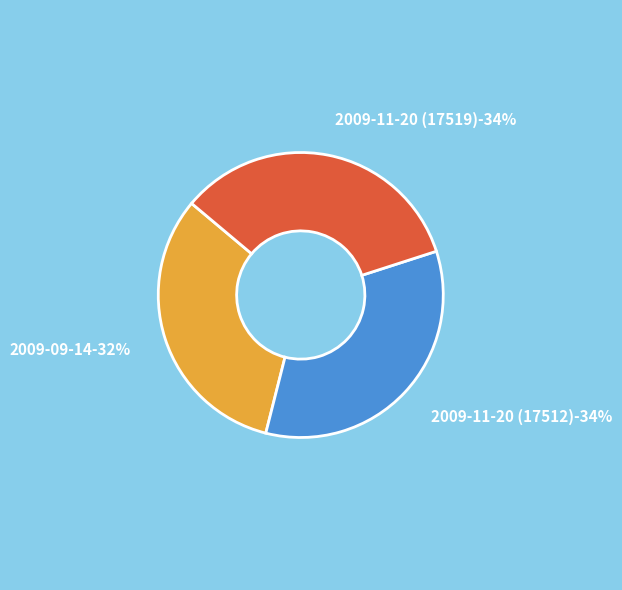

What percentage is the 2009-09-14 slice, to the nearest percent?

32%